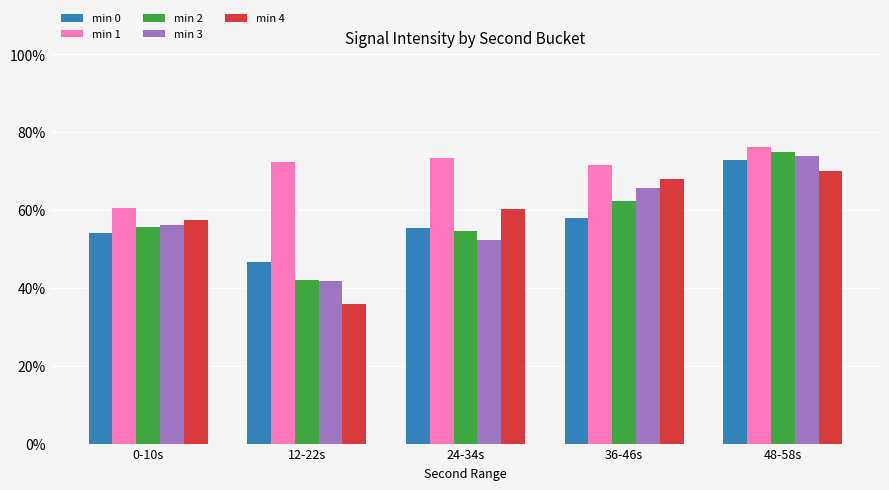

What are all the series names shown in the legend?

min 0, min 1, min 2, min 3, min 4